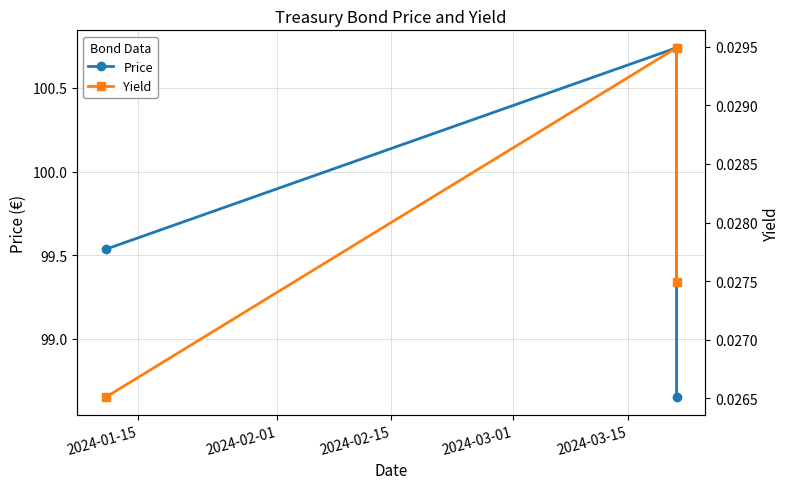

Is the value of Yield at 2024-02-01 greater than the value of Price at 2024-01-15?

No